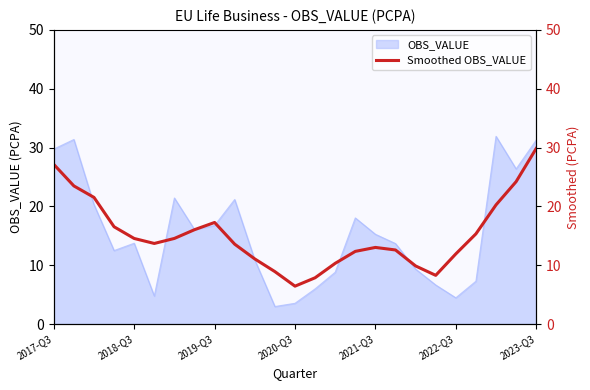

True or false: there are more than 0 points higher than both neighbors.

True